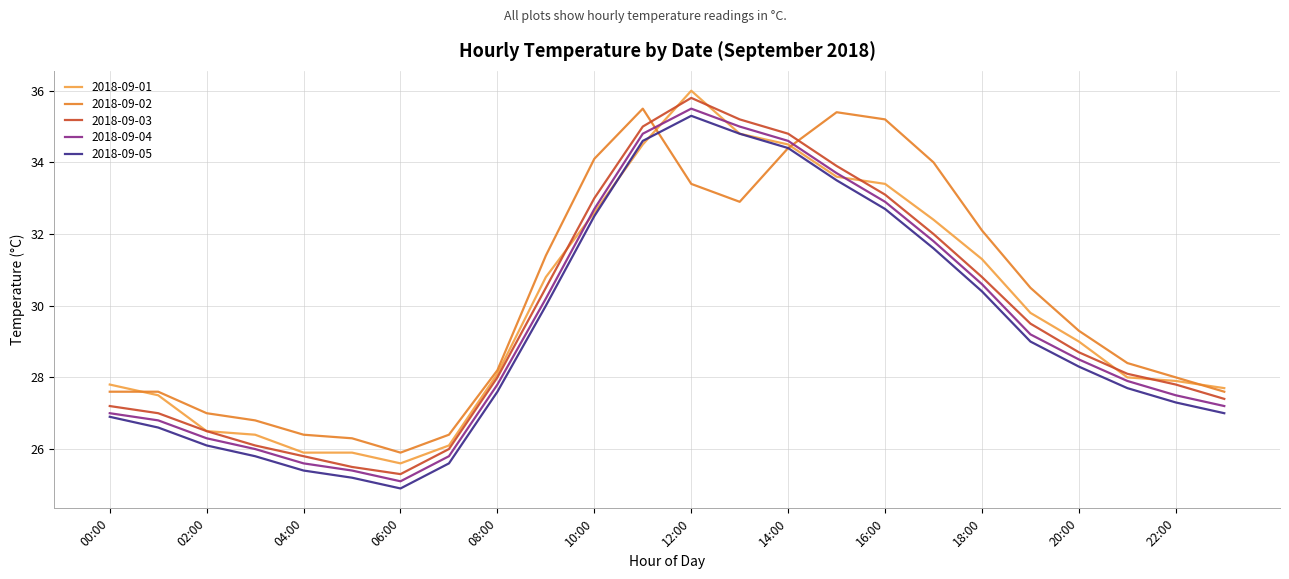

What is the minimum value shown in the chart?

24.9